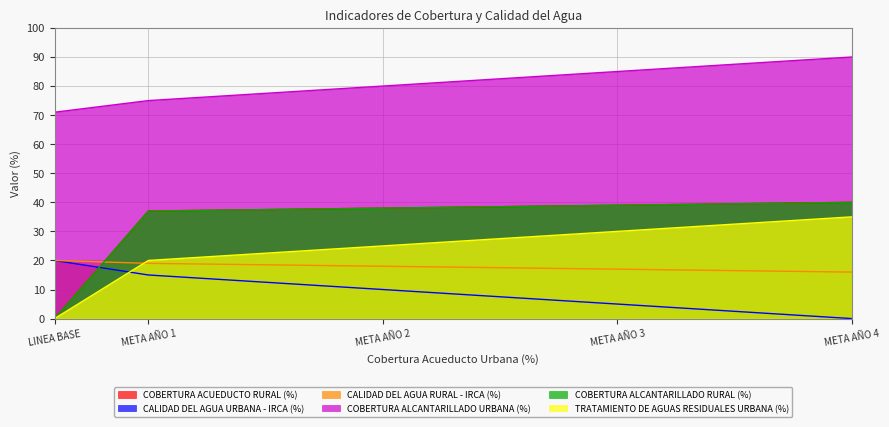

List the series in order of their peak value, lowest first.

CALIDAD DEL AGUA URBANA - IRCA (%), CALIDAD DEL AGUA RURAL - IRCA (%), TRATAMIENTO DE AGUAS RESIDUALES URBANA (%), COBERTURA ACUEDUCTO RURAL (%), COBERTURA ALCANTARILLADO RURAL (%), COBERTURA ALCANTARILLADO URBANA (%)